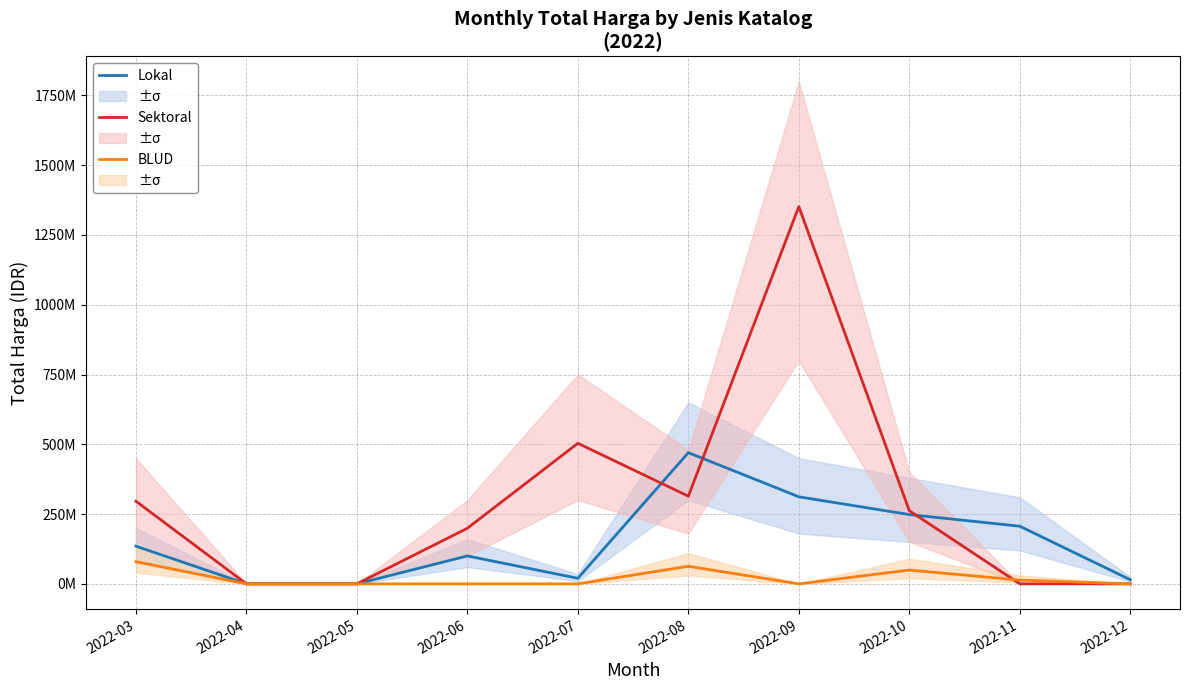

True or false: BLUD has a value of 32747541 at 2022-05.

False